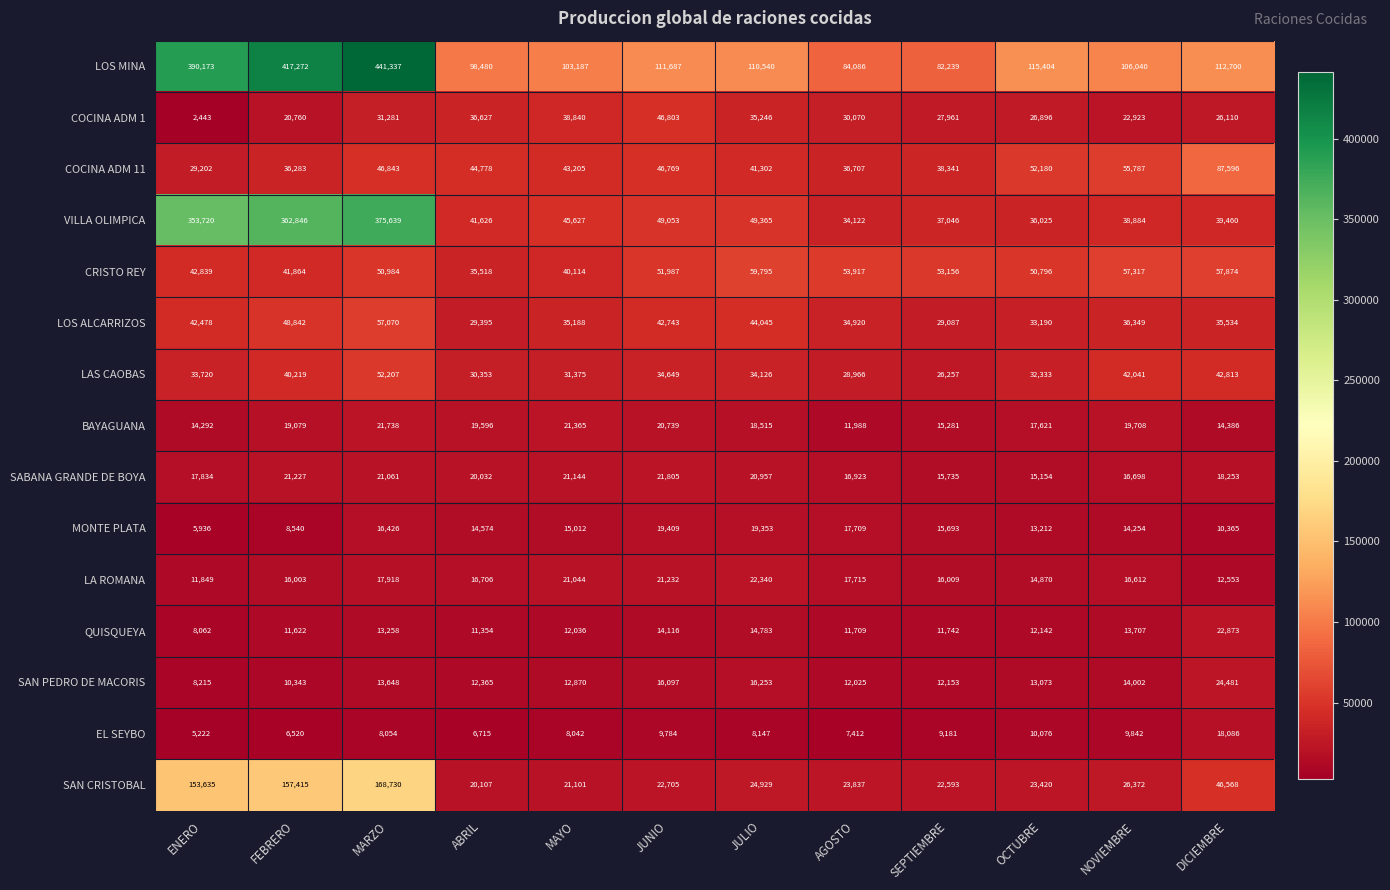

The SAN CRISTOBAL series shows 26372 at NOVIEMBRE. True or false?

True